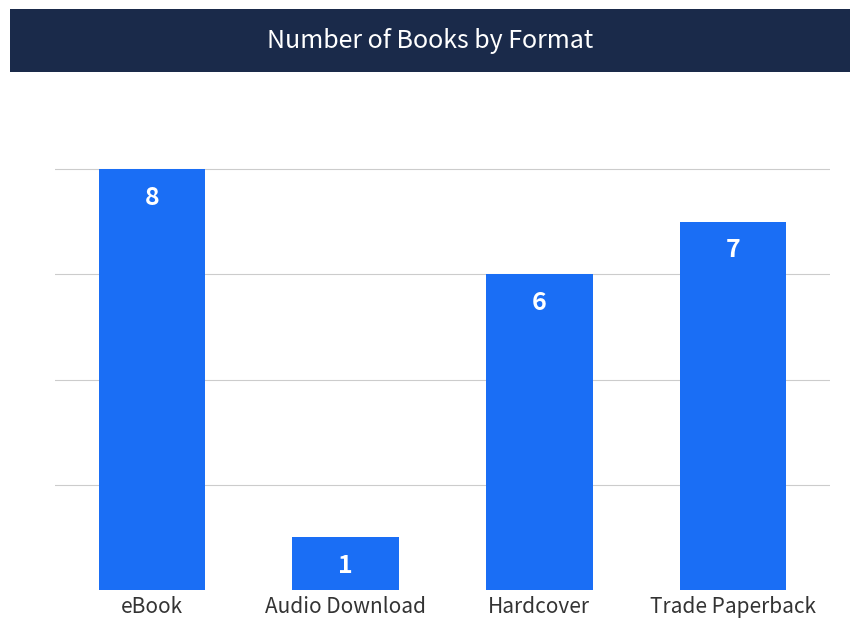

The value at Audio Download is 1. True or false?

True